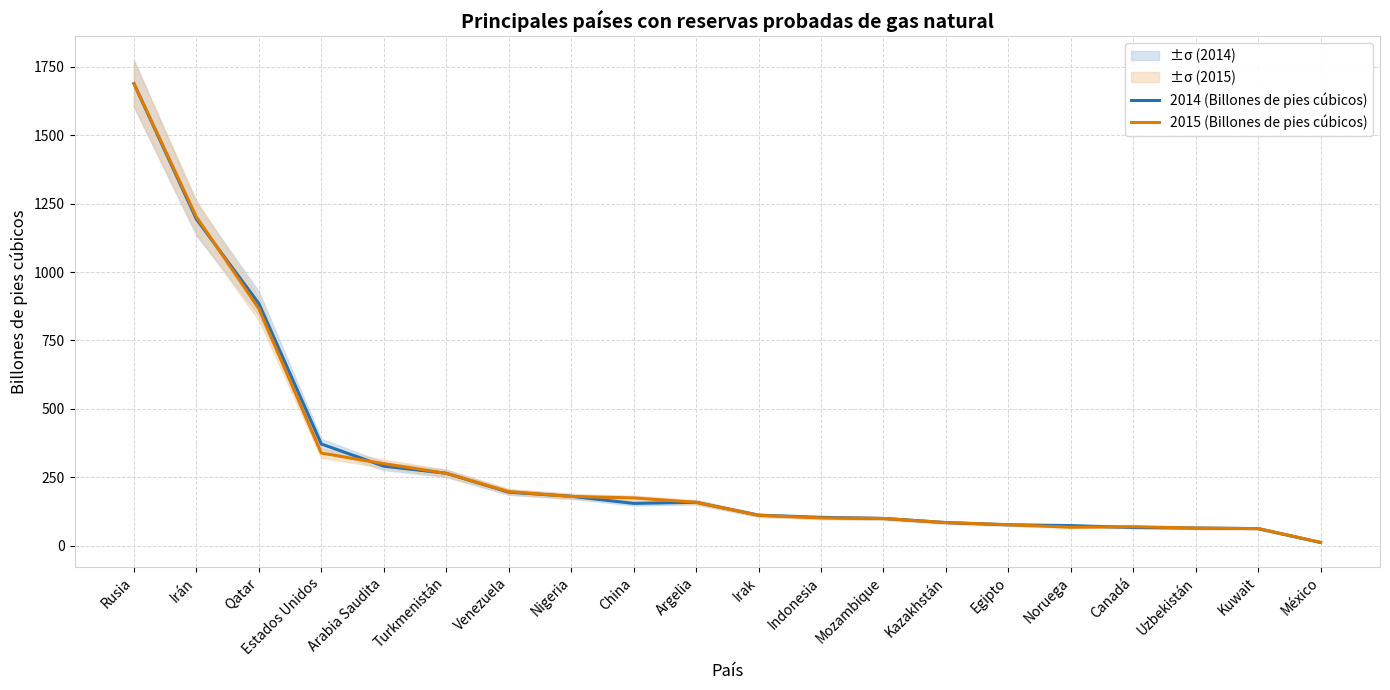

What is the total value across all series at Nigeria?

361.5